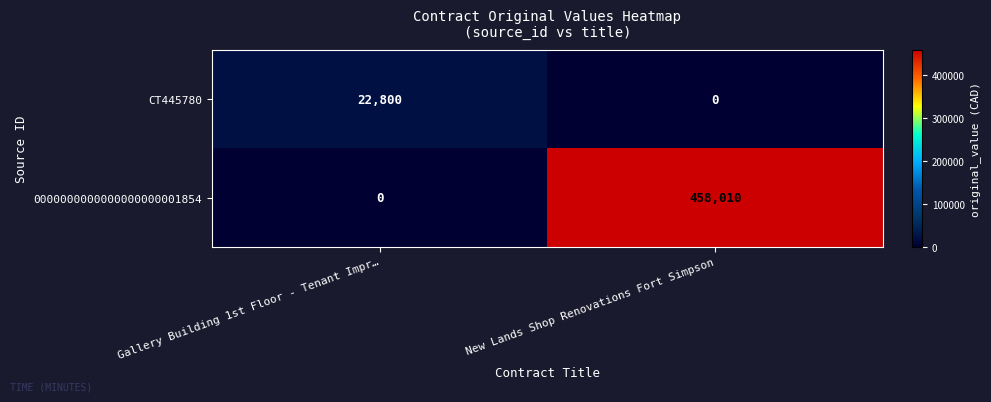

Which category has the lowest value in the CT445780 series?

New Lands Shop Renovations Fort Simpson